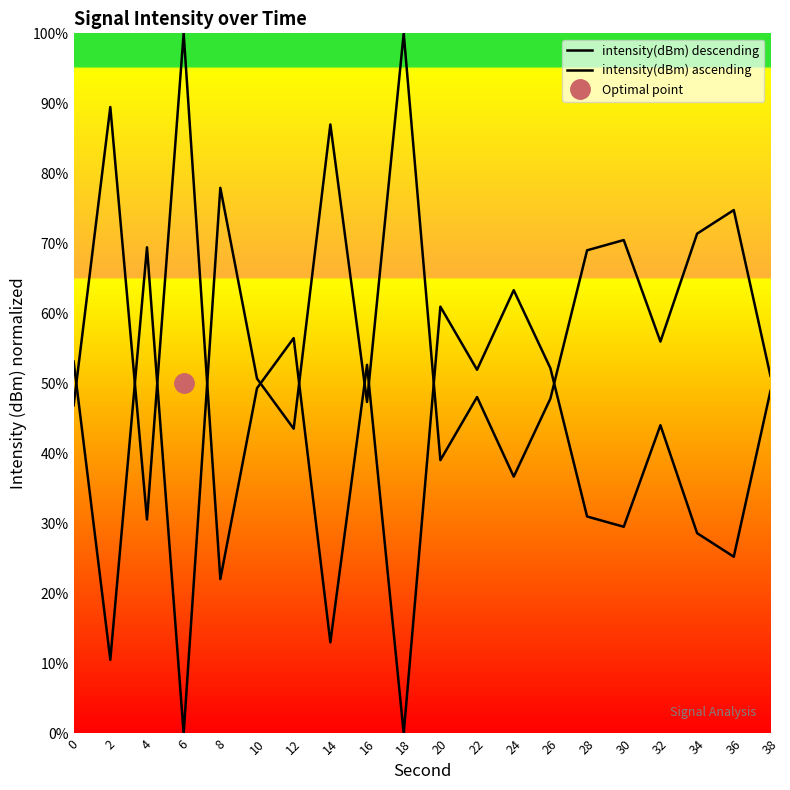

What is the total value across all series at 6?

100.0